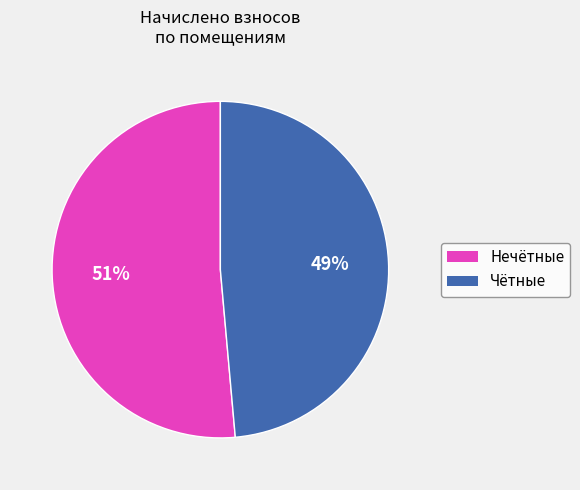

To the nearest percent, what is the average slice percentage?

50%